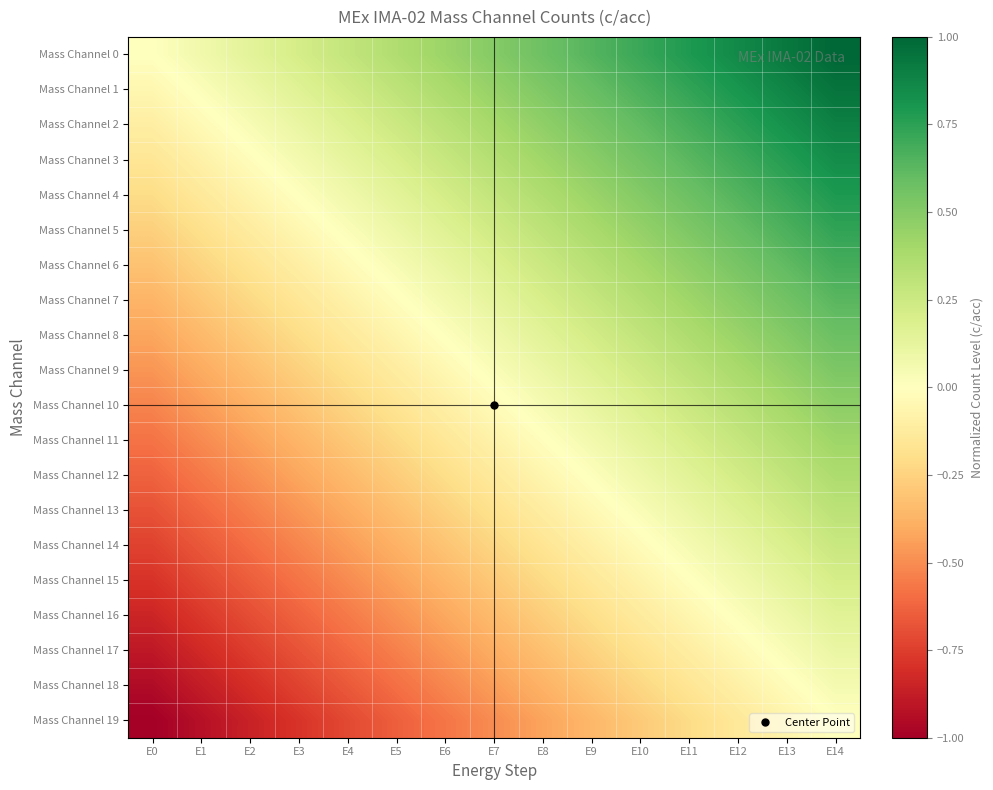

Rank the series by their maximum value, from lowest to highest.

Mass Channel 19, Mass Channel 18, Mass Channel 17, Mass Channel 16, Mass Channel 15, Mass Channel 14, Mass Channel 13, Mass Channel 12, Mass Channel 11, Mass Channel 10, Mass Channel 9, Mass Channel 8, Mass Channel 7, Mass Channel 6, Mass Channel 5, Mass Channel 4, Mass Channel 3, Mass Channel 2, Mass Channel 1, Mass Channel 0